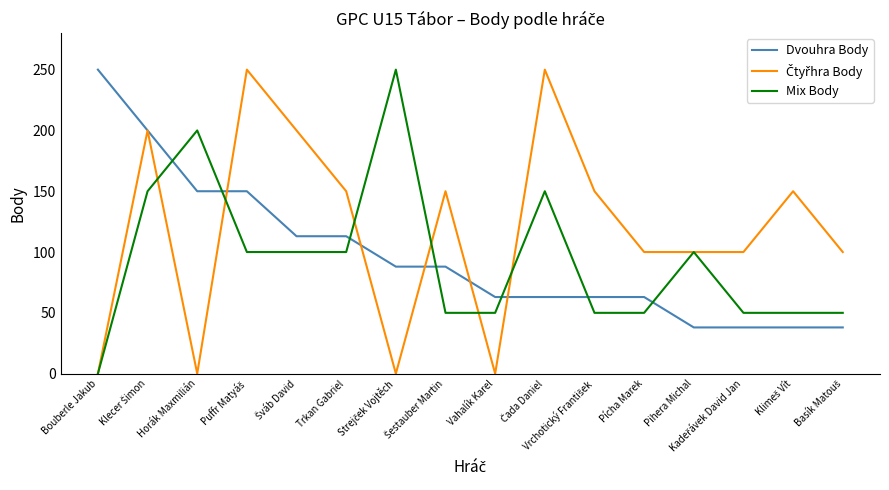

The value of Mix Body at Trkan Gabriel is 156. True or false?

False